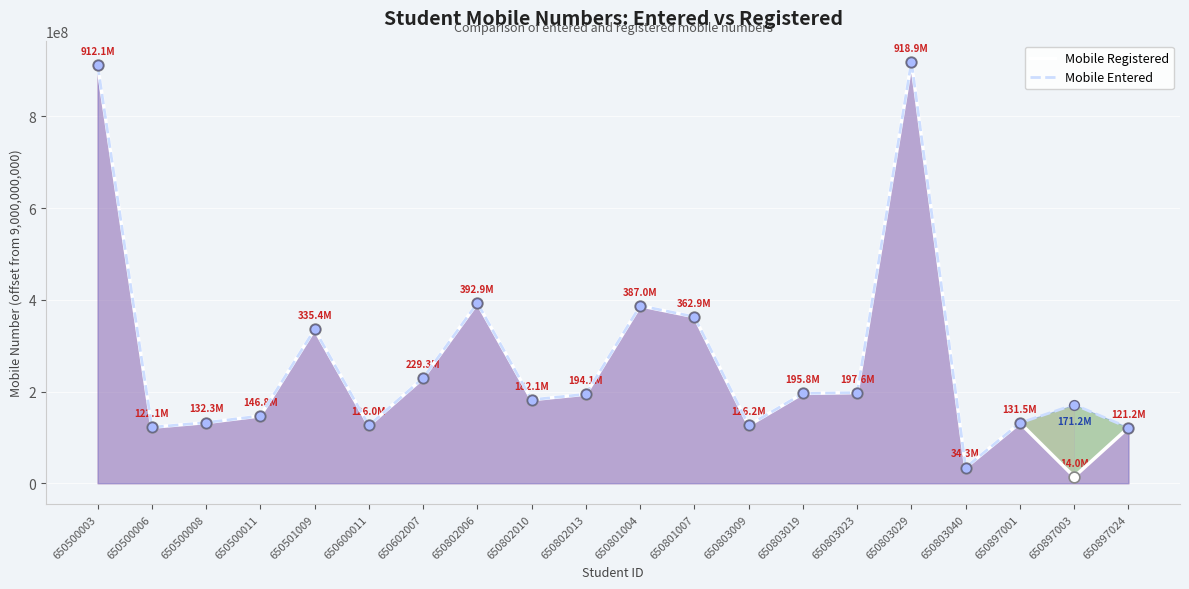

Which series reaches the maximum Y coordinate?

Mobile Registered